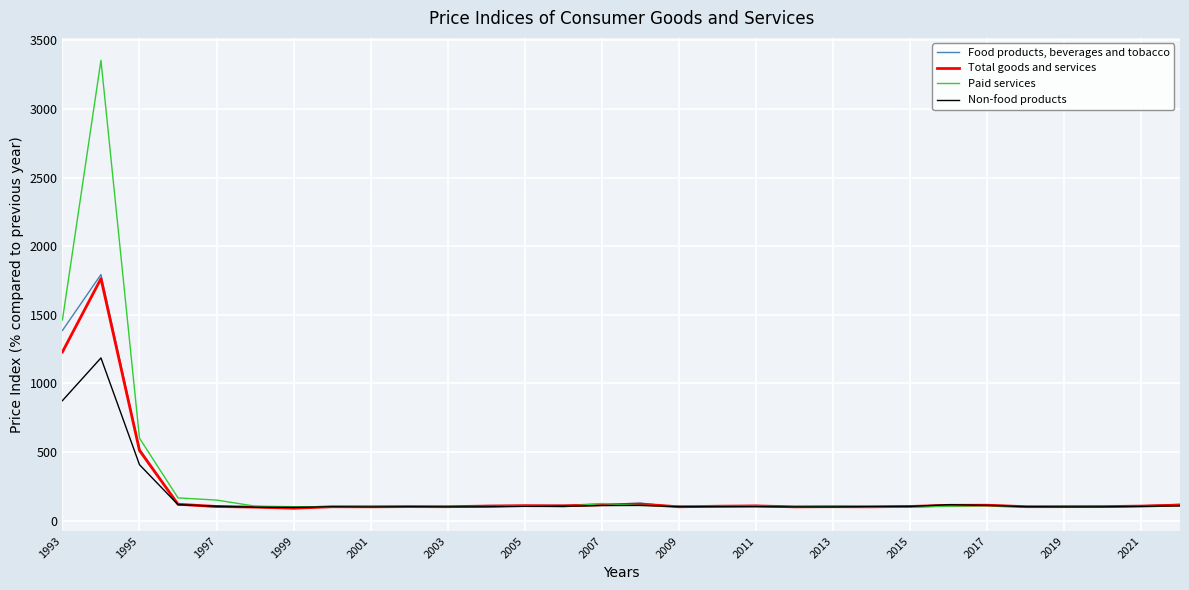

Rank the series by their maximum value, from lowest to highest.

Non-food products, Total goods and services, Food products, beverages and tobacco, Paid services